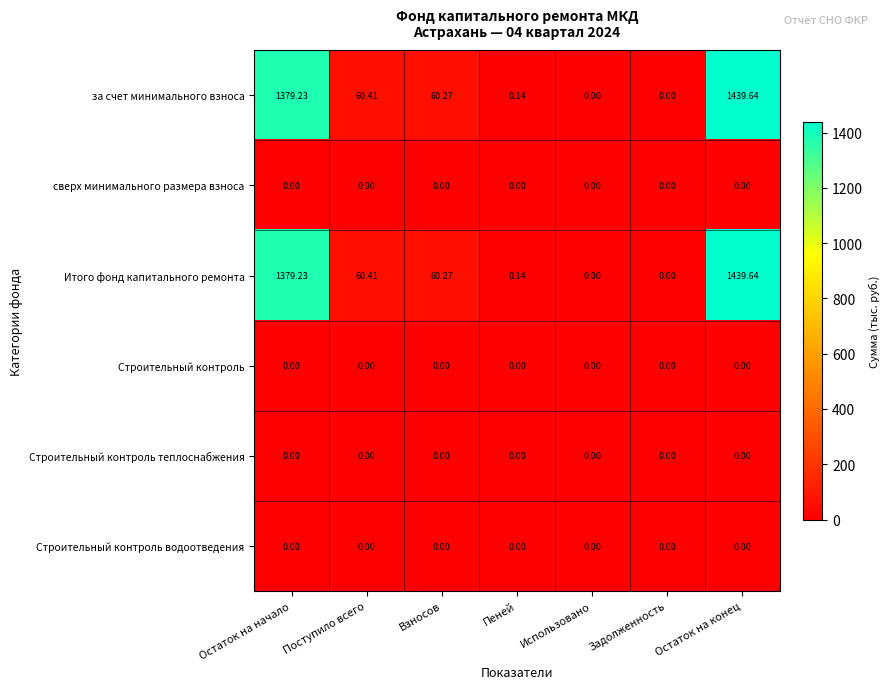

Is the value of за счет минимального взноса at Остаток на конец greater than the value of Строительный контроль водоотведения at Задолженность?

Yes